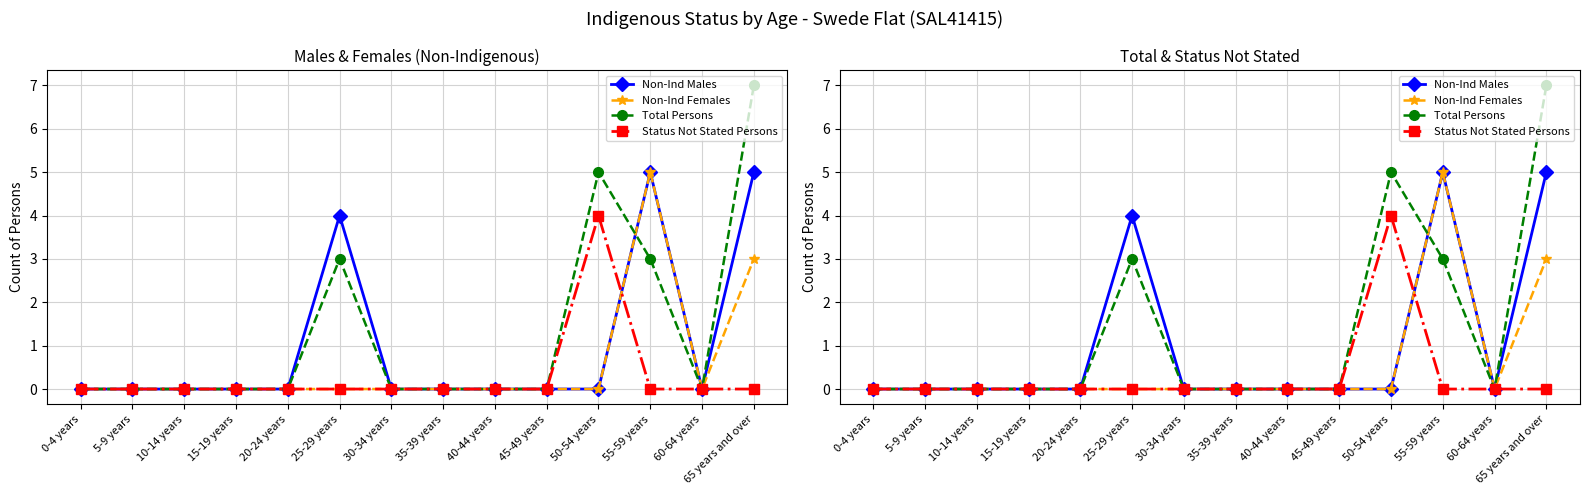

Reading left to right, extract all data points from this chart.

Non-Ind Males: 0	0	0	0	0	4	0	0	0	0	0	5	0	5
Non-Ind Females: 0	0	0	0	0	0	0	0	0	0	0	5	0	3
Total Persons: 0	0	0	0	0	3	0	0	0	0	5	3	0	7
Status Not Stated Persons: 0	0	0	0	0	0	0	0	0	0	4	0	0	0